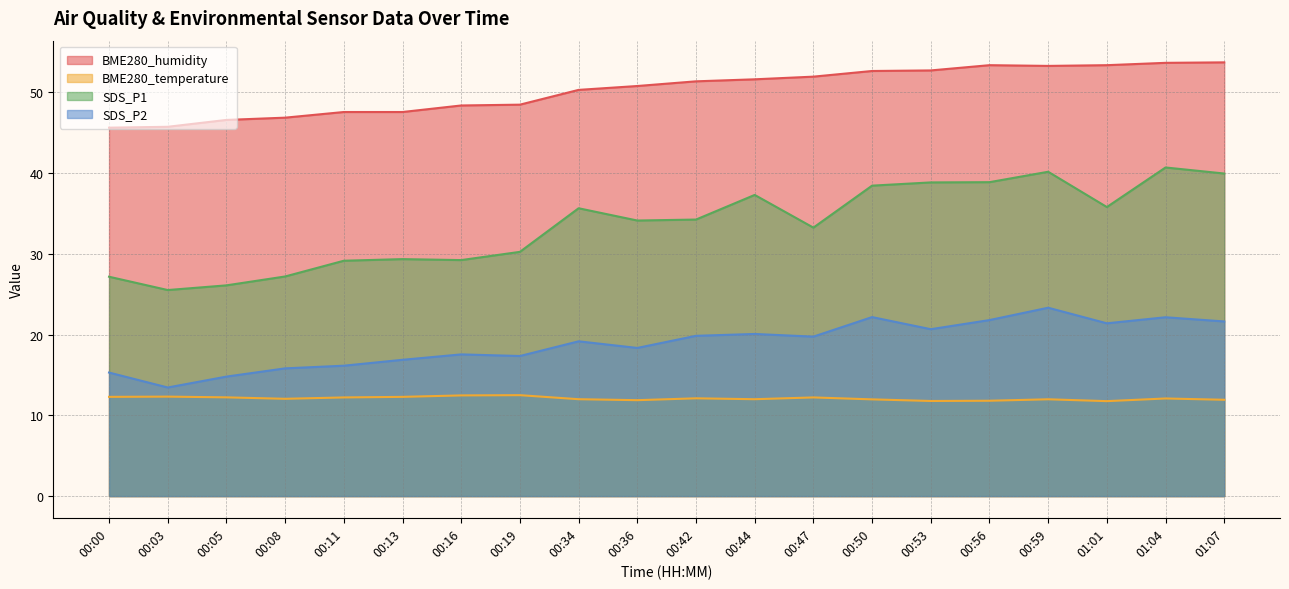

At which category does BME280_humidity reach its first local valley?

00:59